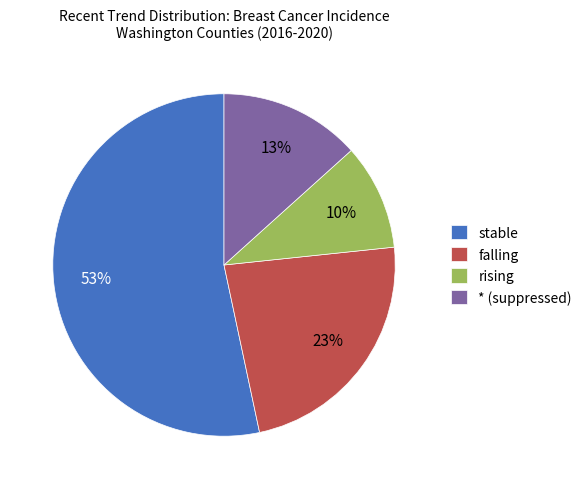

Count the number of slices in the pie.

4